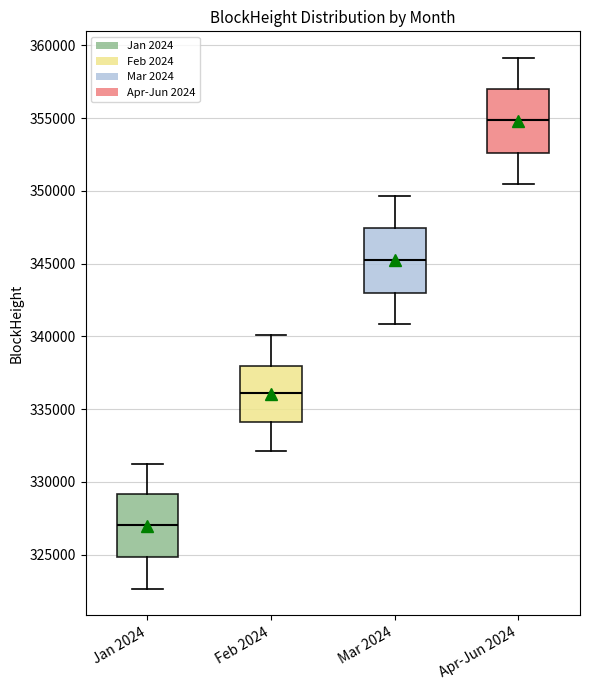

Reading left to right, transcribe this box plot: for each box, give where its median line is, the range the box spans, and where its two whiskers end, as read against the y-axis. The values are not printed on the chart, so give them approximately, as read against the axis.

Jan 2024: median 327000, box 325000 to 329000, whiskers 322500 to 331000
Feb 2024: median 336000, box 334000 to 338000, whiskers 332000 to 340000
Mar 2024: median 345500, box 343000 to 347500, whiskers 341000 to 349500
Apr-Jun 2024: median 355000, box 352500 to 357000, whiskers 350500 to 359000